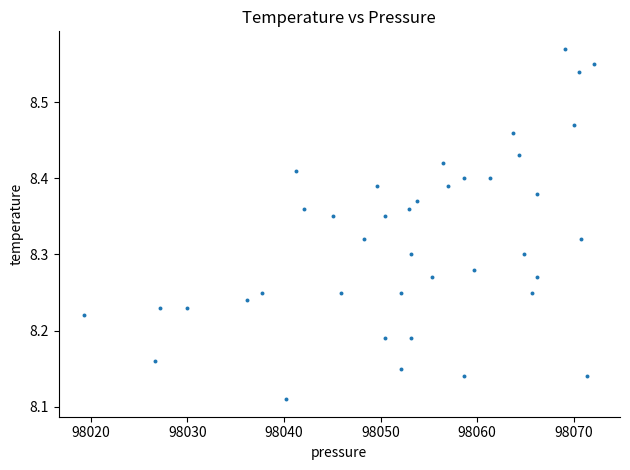

What is the range of Y values (max minus min)?

0.5